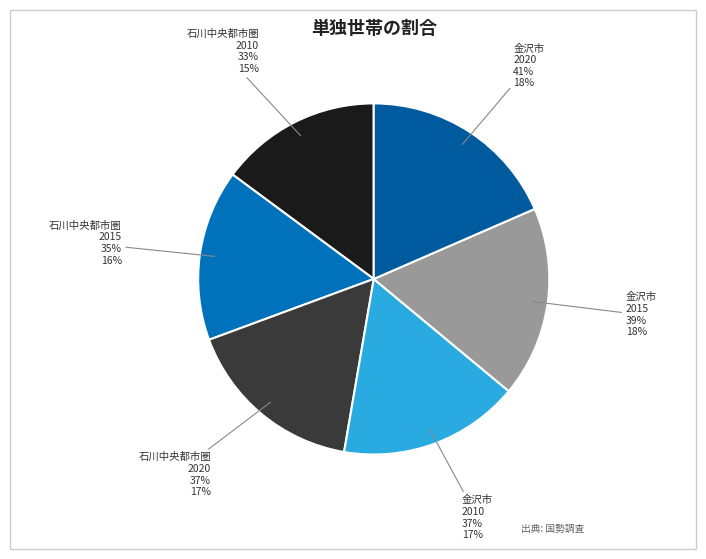

What is the total percentage of 金沢市
2020 and 金沢市
2010?

35.1%